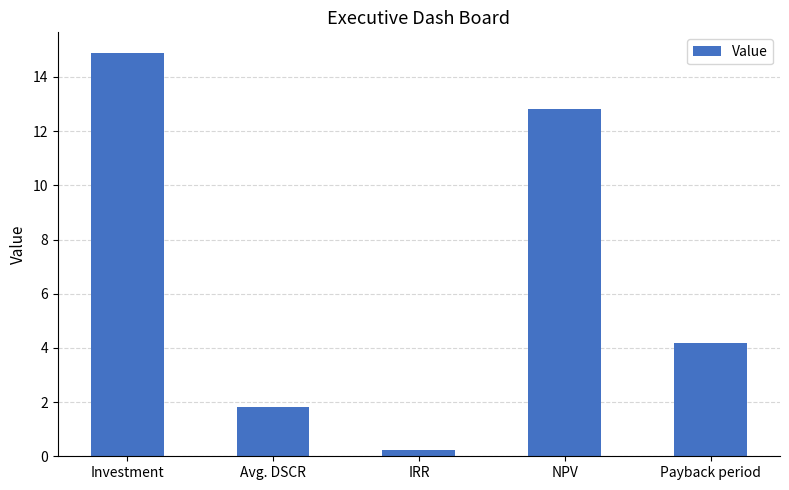

Which category has the highest value across all series?

Investment